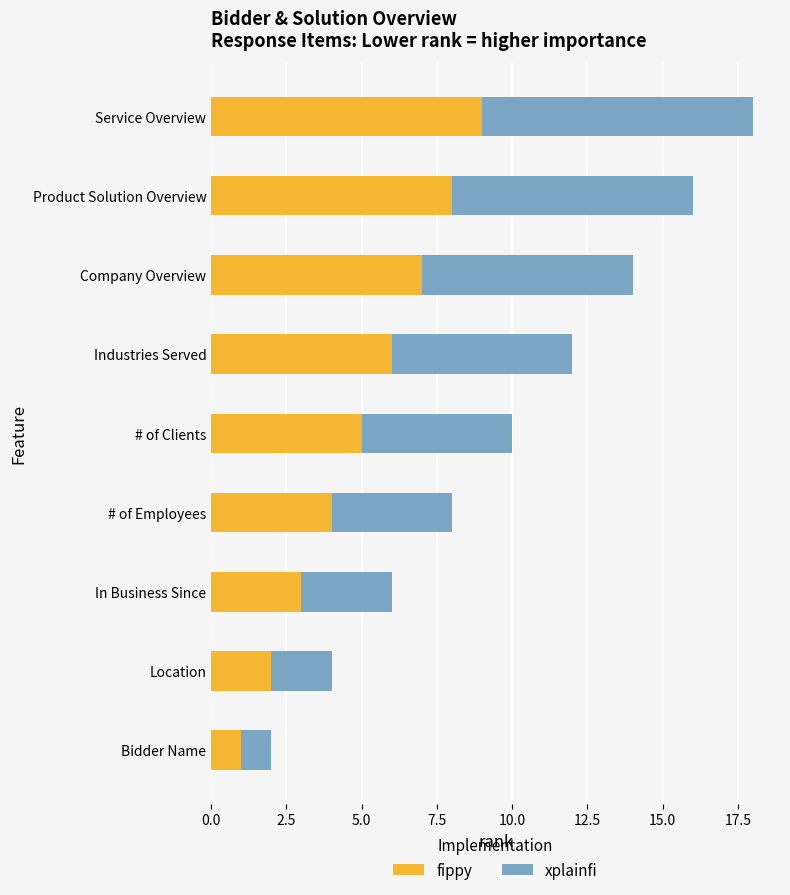

How many distinct data groups are displayed?

2